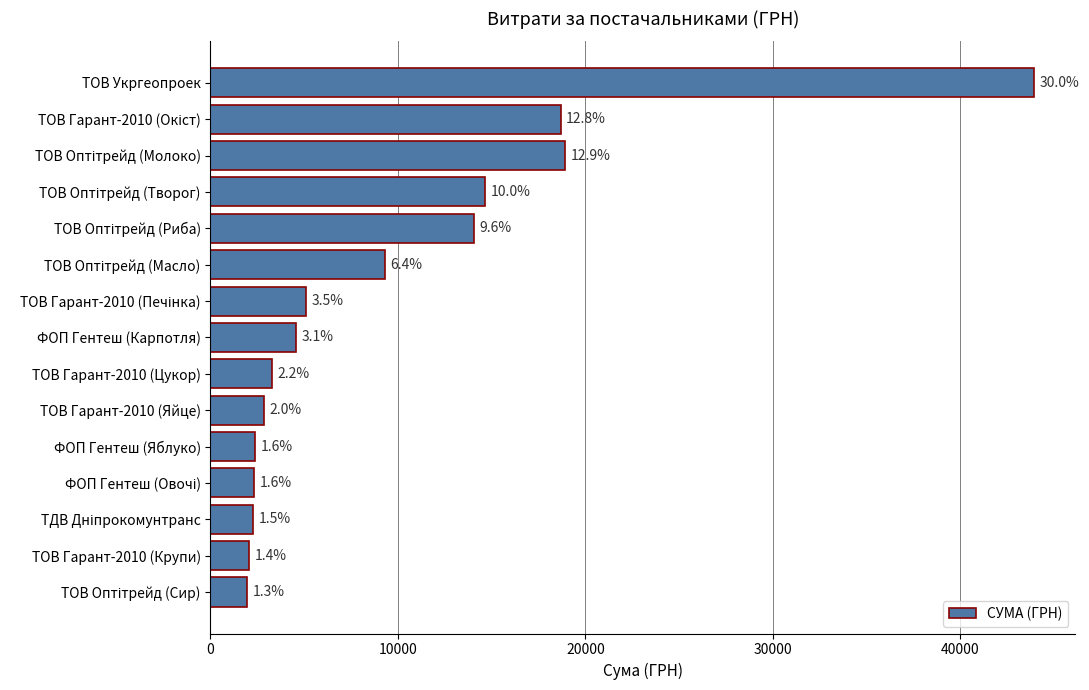

How many bars are there in total?

15